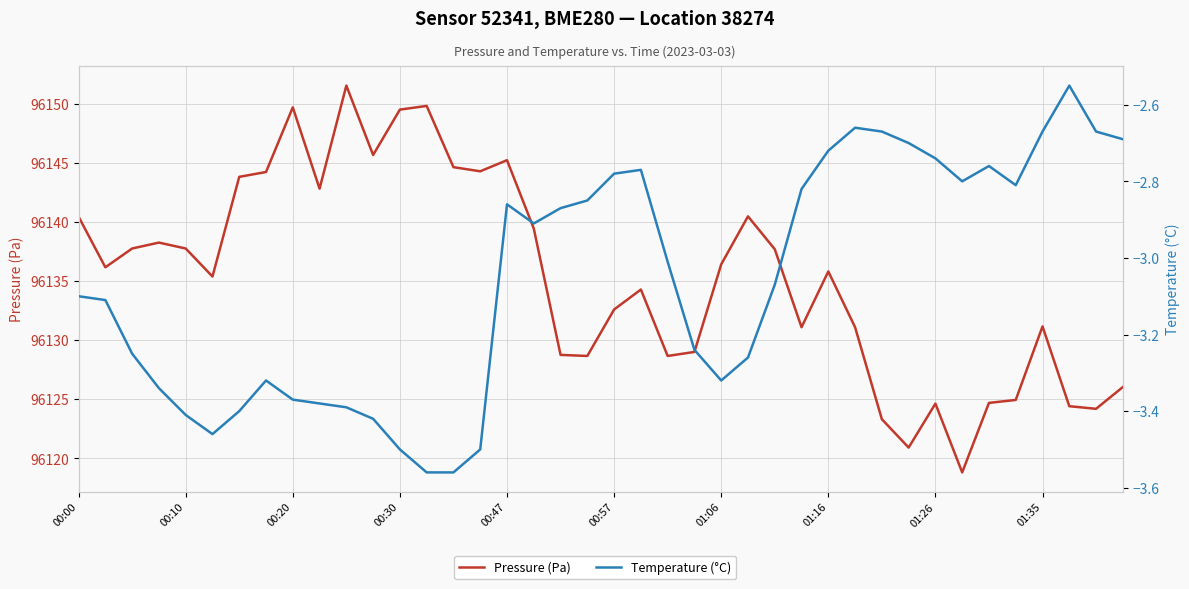

What is the sum of all Temperature (°C) values?

-122.3